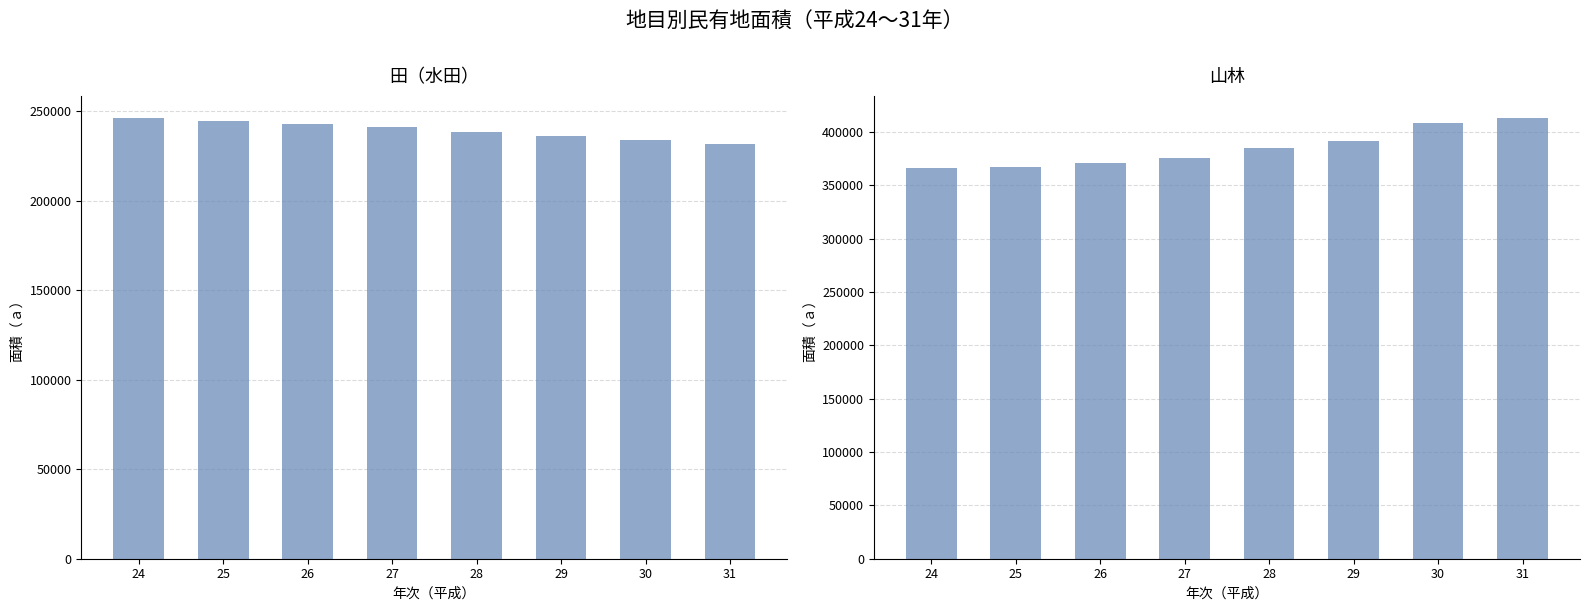

What is the difference between the second highest and second lowest values in the 山林 series?

41049